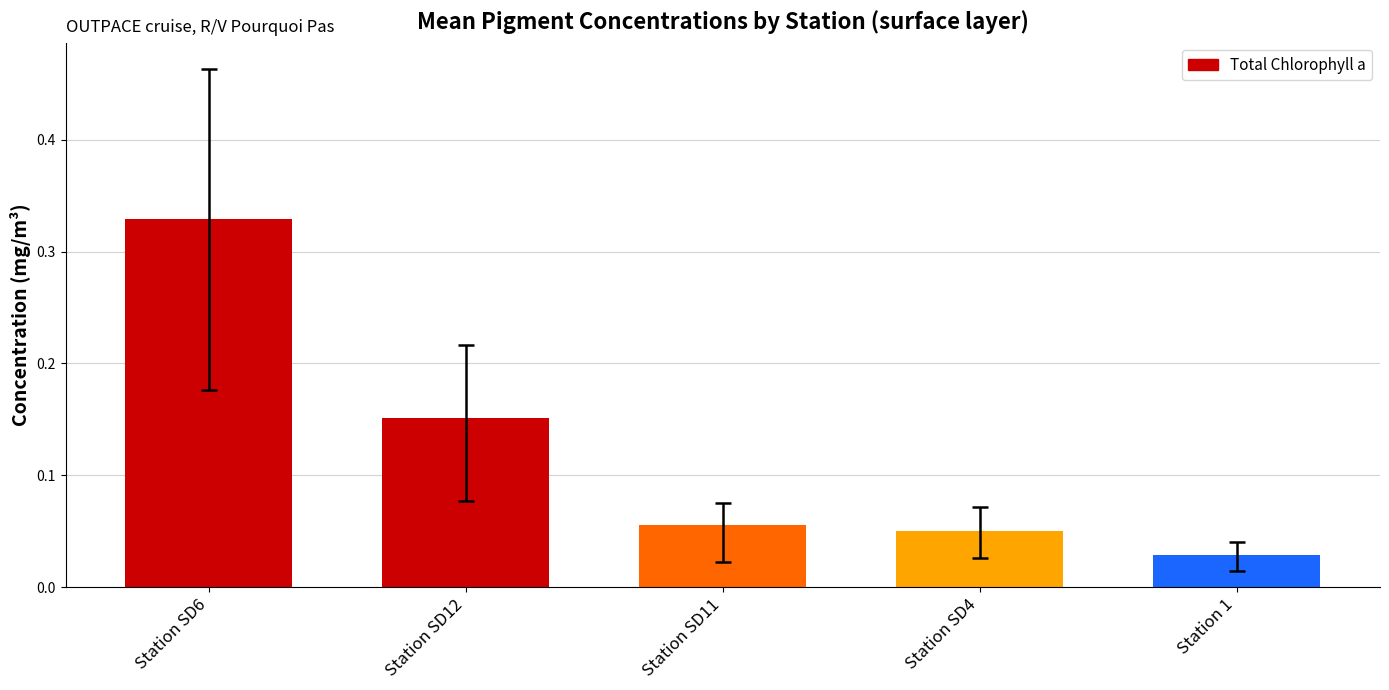

What is the change in value from Station SD12 to Station SD11?

-0.1